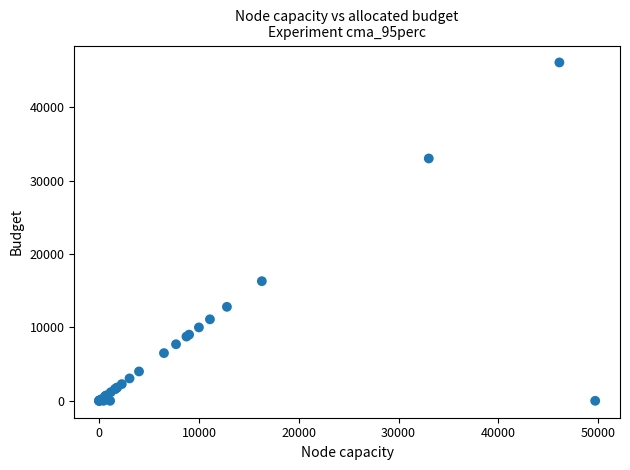

What Y value in the scatter plot is closest to 23051?

16300.0